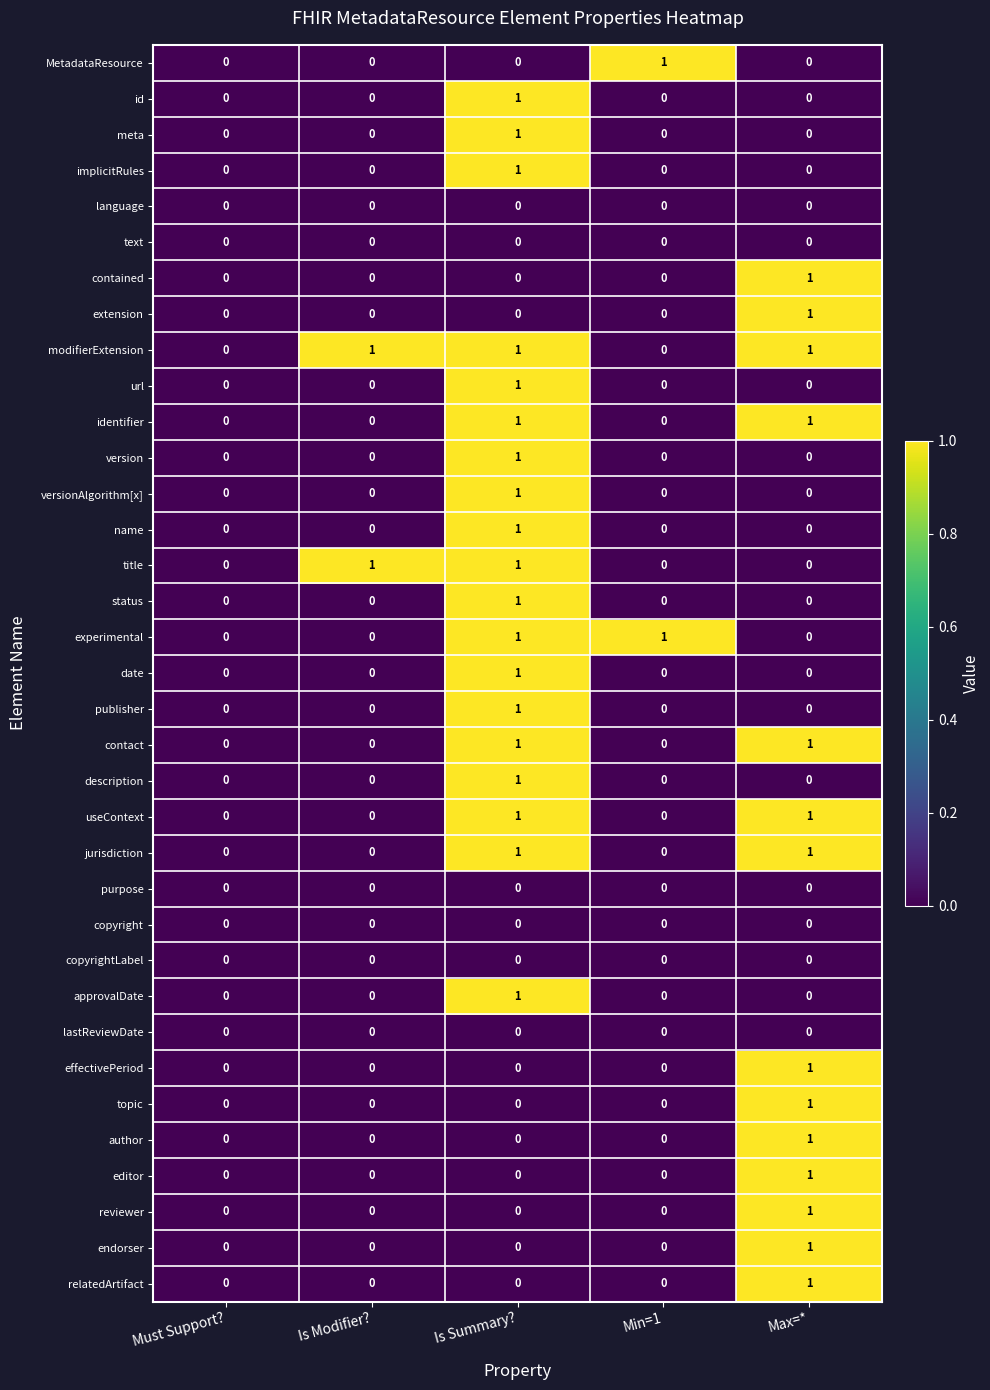

Is it true that lastReviewDate equals 0 at Min=1?

True